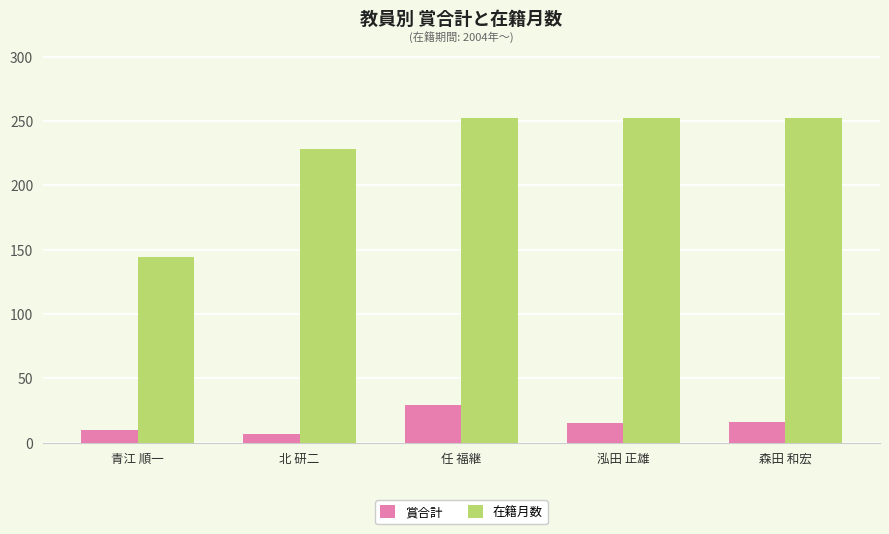

True or false: 在籍月数 has a value of 228 at 北 研二.

True